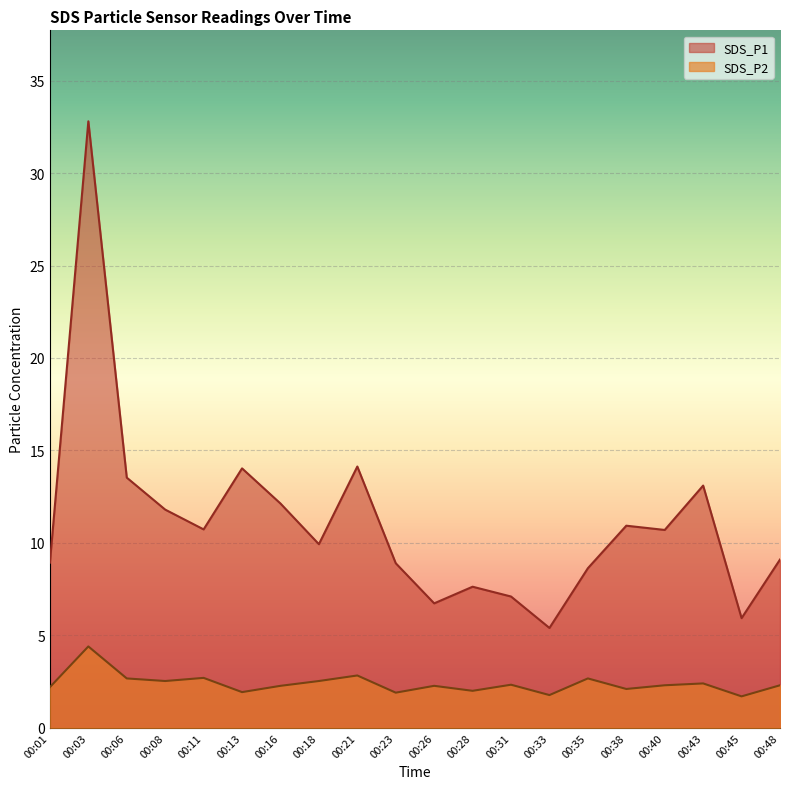

What is the difference between the maximum and second lowest values in the SDS_P2 series?

2.6